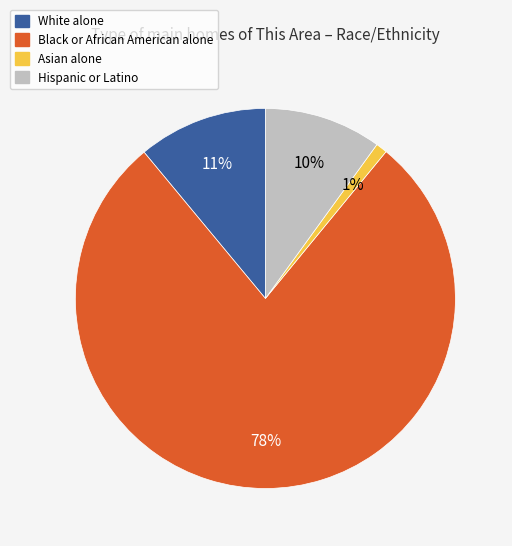

Between White alone and Hispanic or Latino, which is larger?

White alone